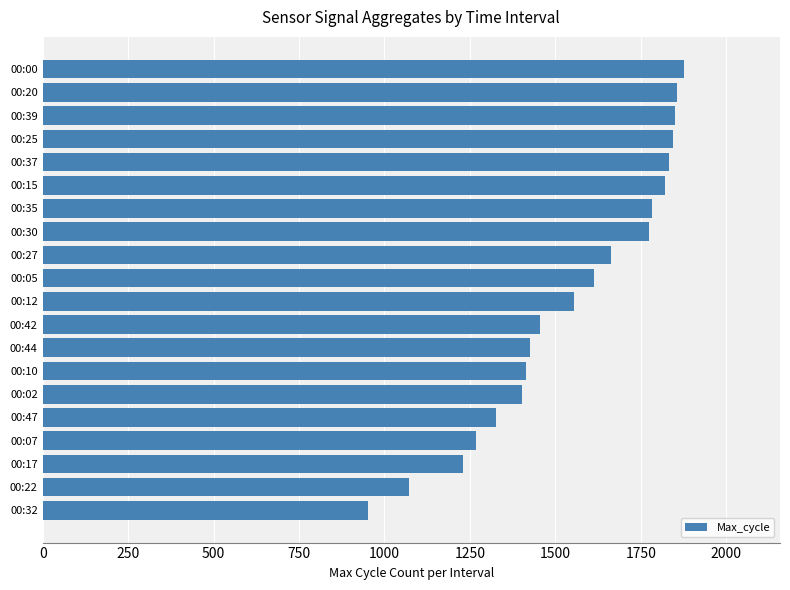

What is the average value?

1551